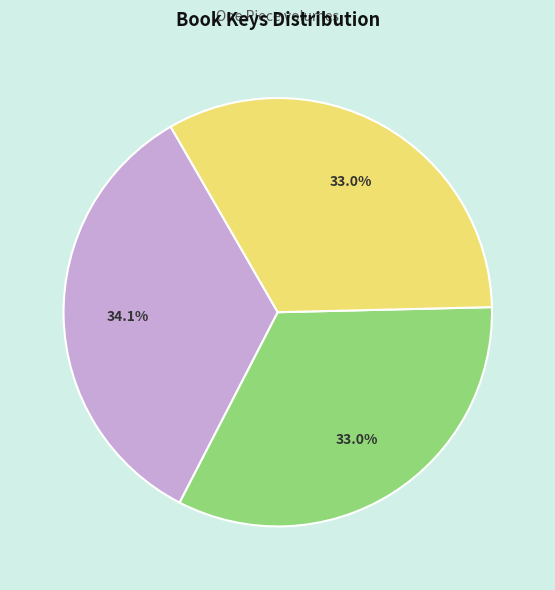

Is there any slice that represents more than half of the pie?

No